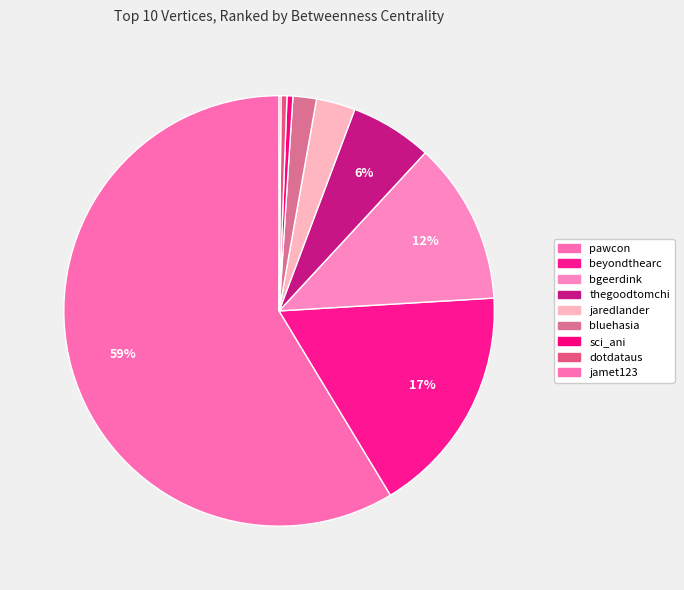

Is it true that dotdataus is 0% of the pie?

True